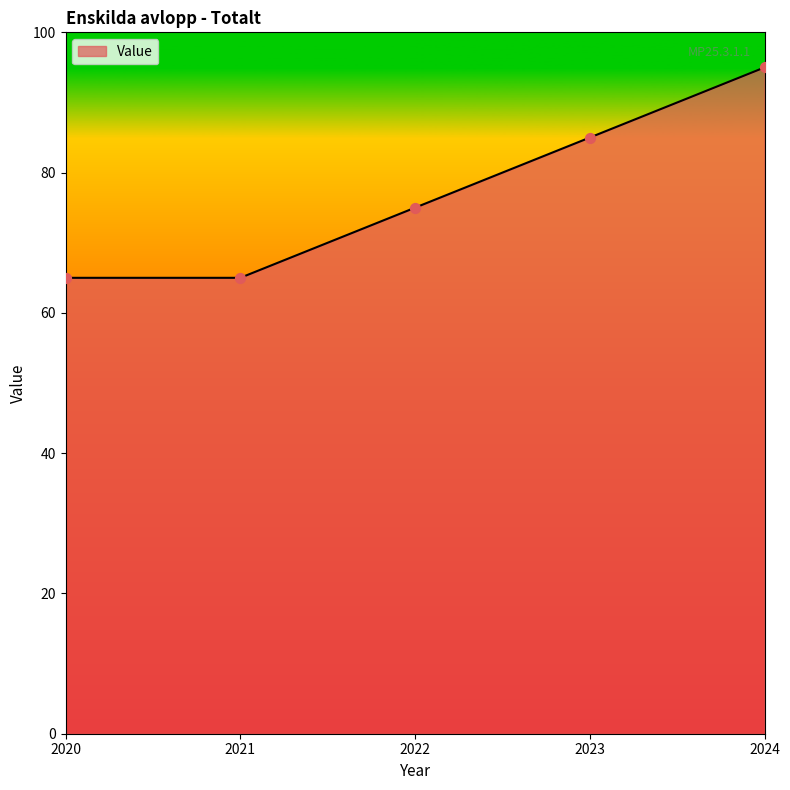

Which has a higher value, 2023 or 2020?

2023